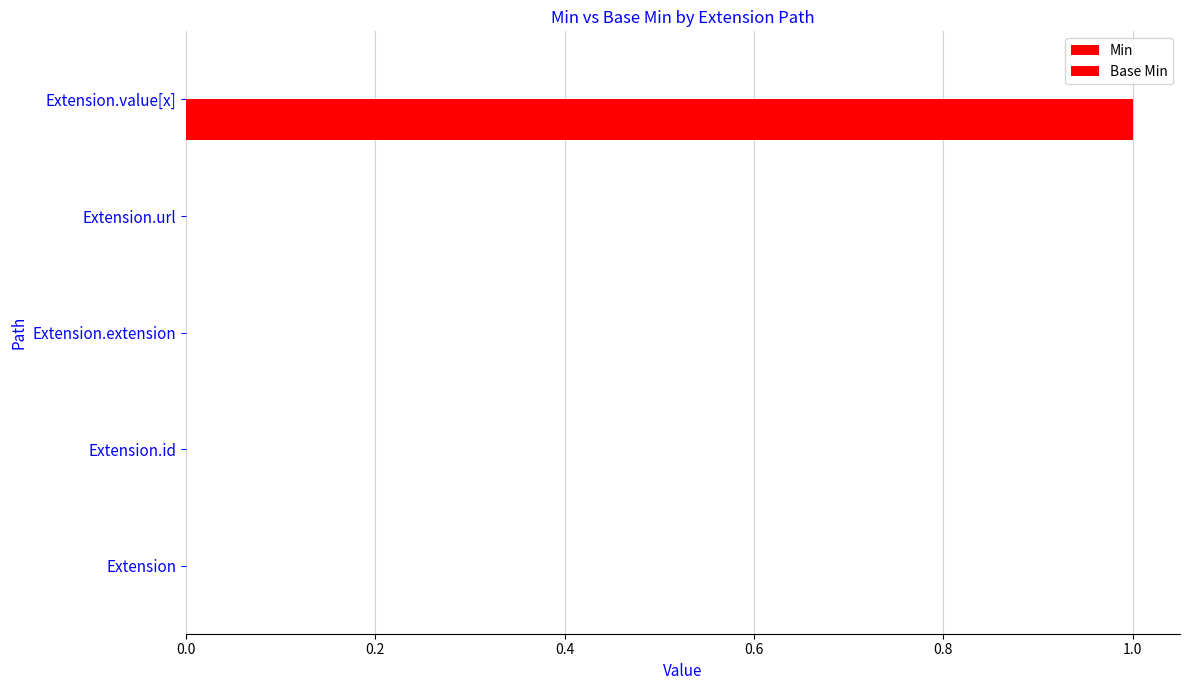

Count the number of data series in this chart.

1